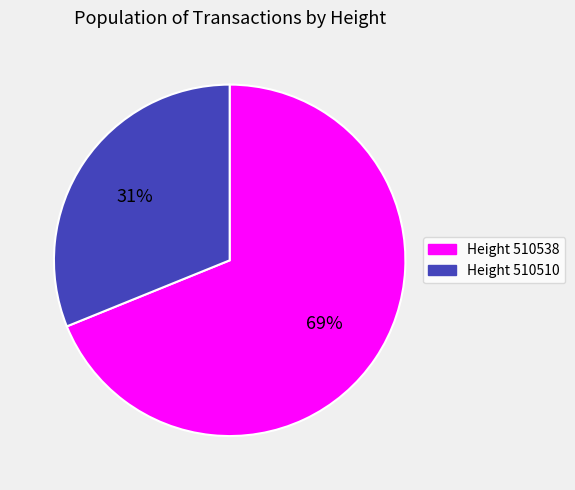

Count the number of slices in the pie.

2